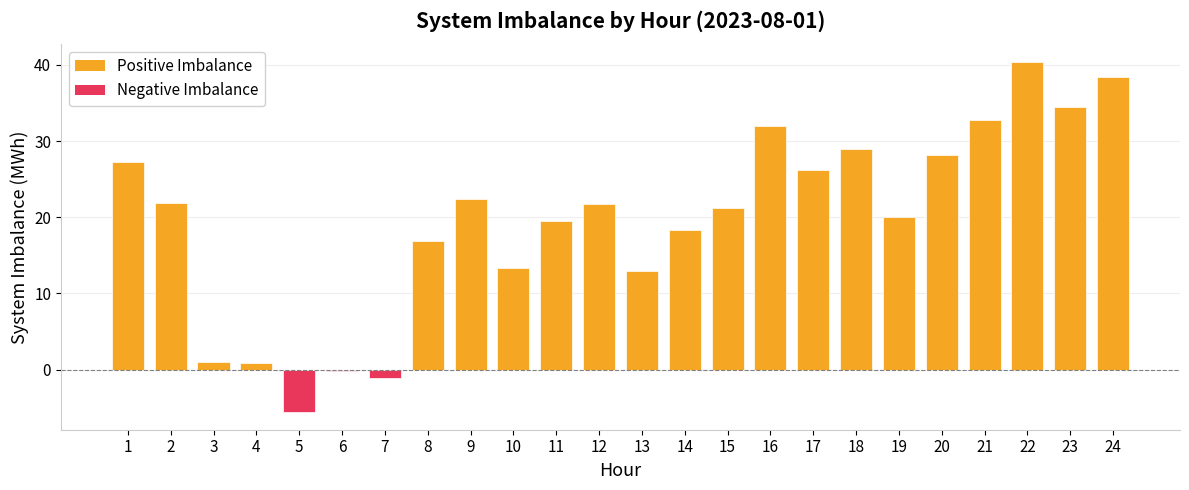

What is the average value?

19.7